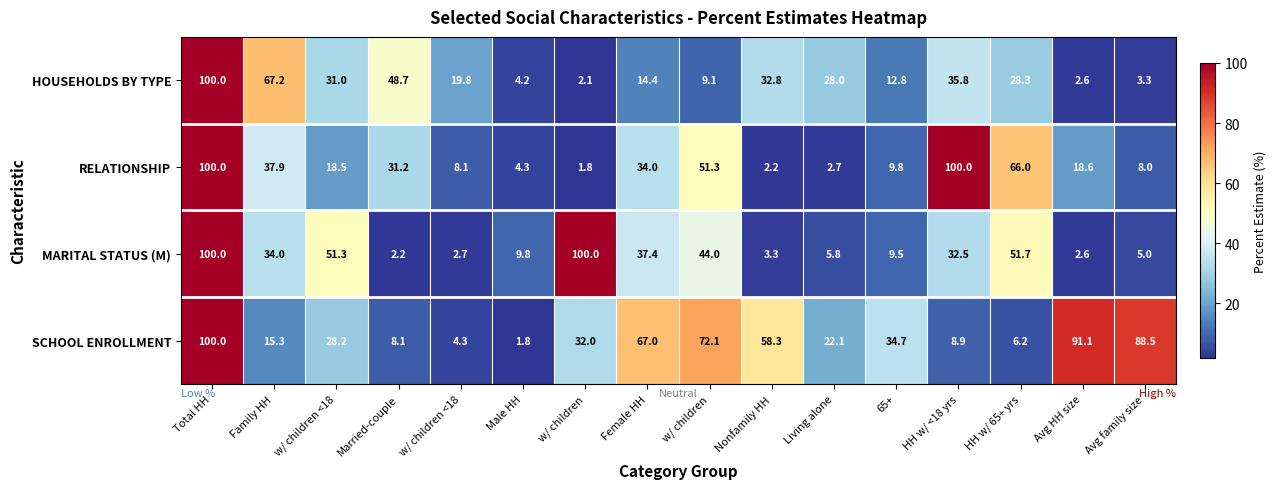

How many values in the HOUSEHOLDS BY TYPE series are below 28?

8